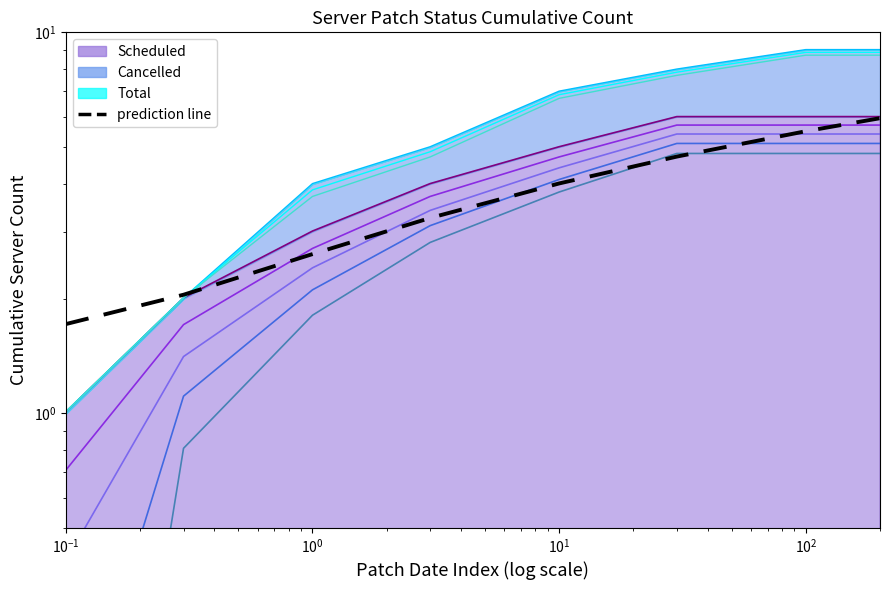

At which label is the value closest to 3?

$\mathdefault{10^{1}}$